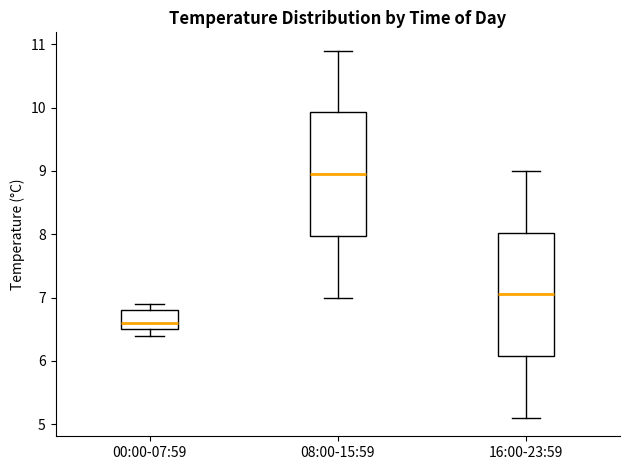

Where is the upper edge of the box for 08:00-15:59 on the y-axis? The values are not printed on the chart, so give them approximately, as read against the axis.

9.9